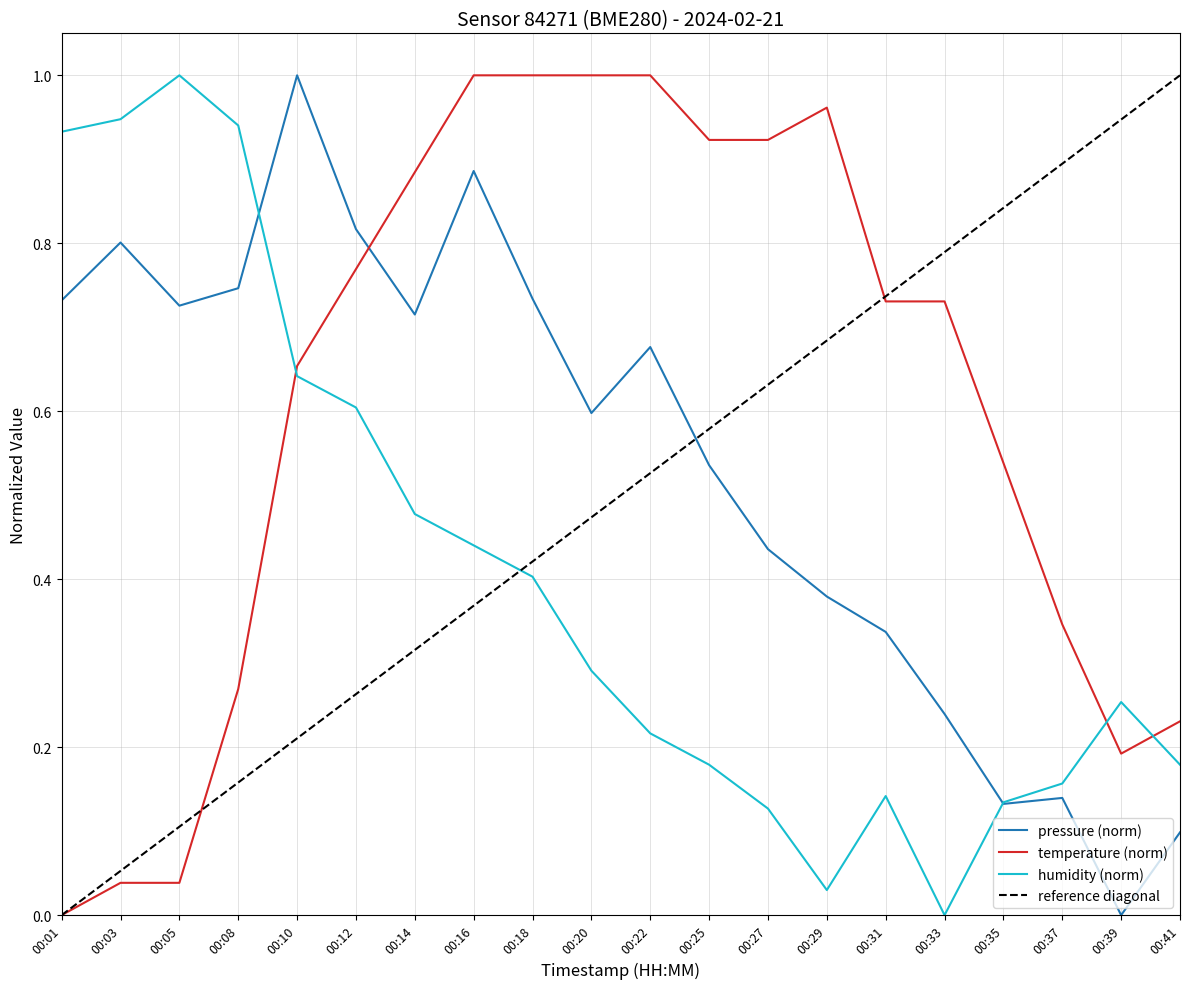

Is the value of humidity at 00:10 greater than the value of pressure at 00:33?

Yes